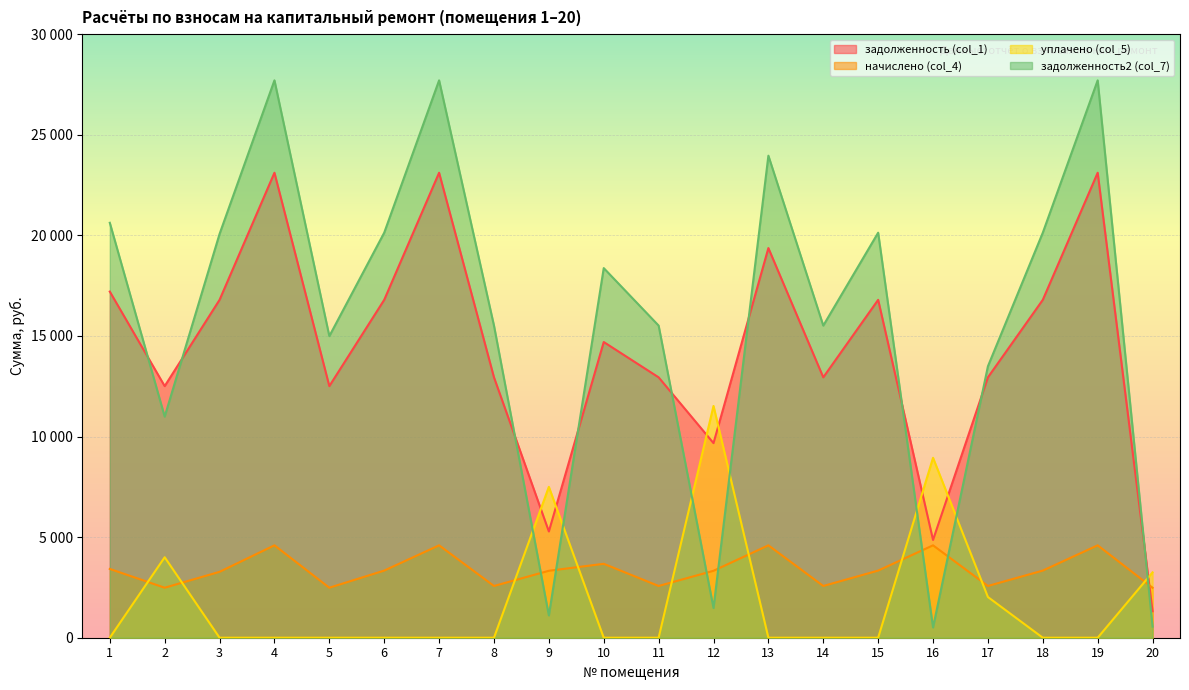

True or false: начислено (col_4) and задолженность2 (col_7) cross at least once.

True